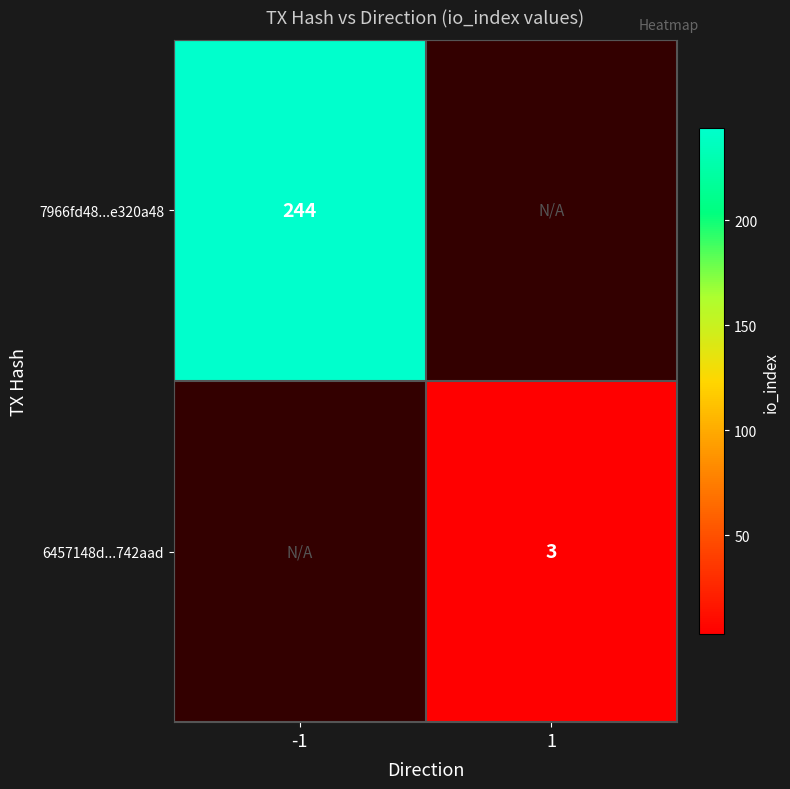

True or false: 7966fd48...e320a48 has a value of 65 at -1.

False